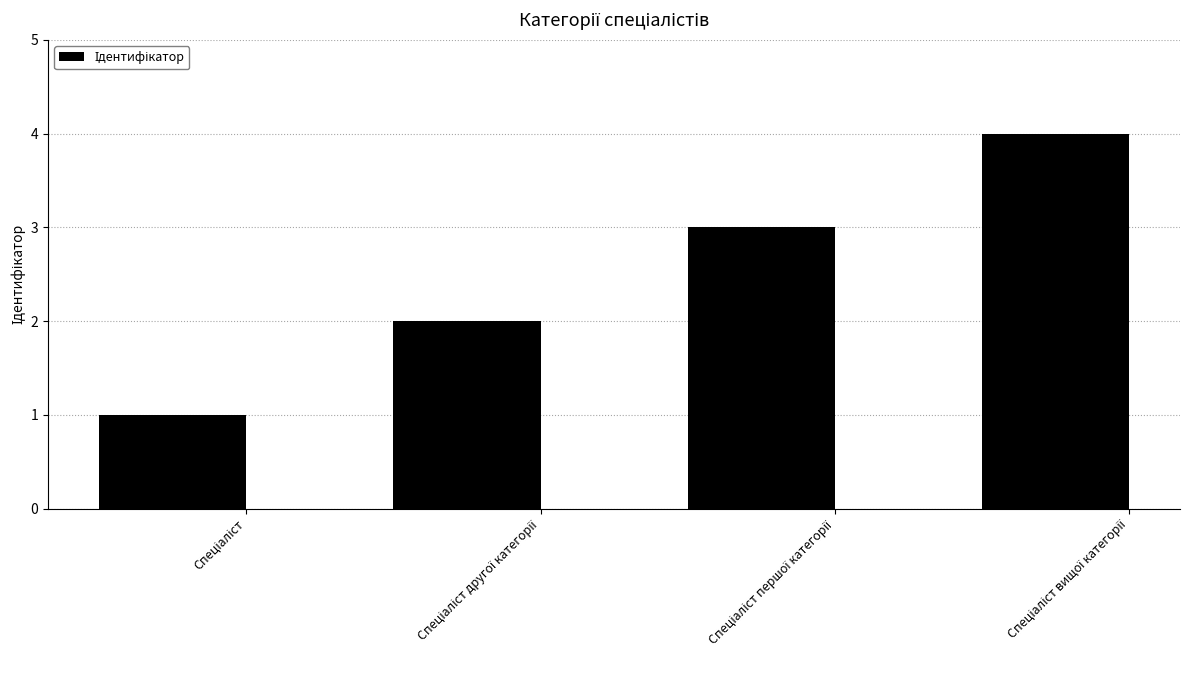

How many bars are there in total?

4